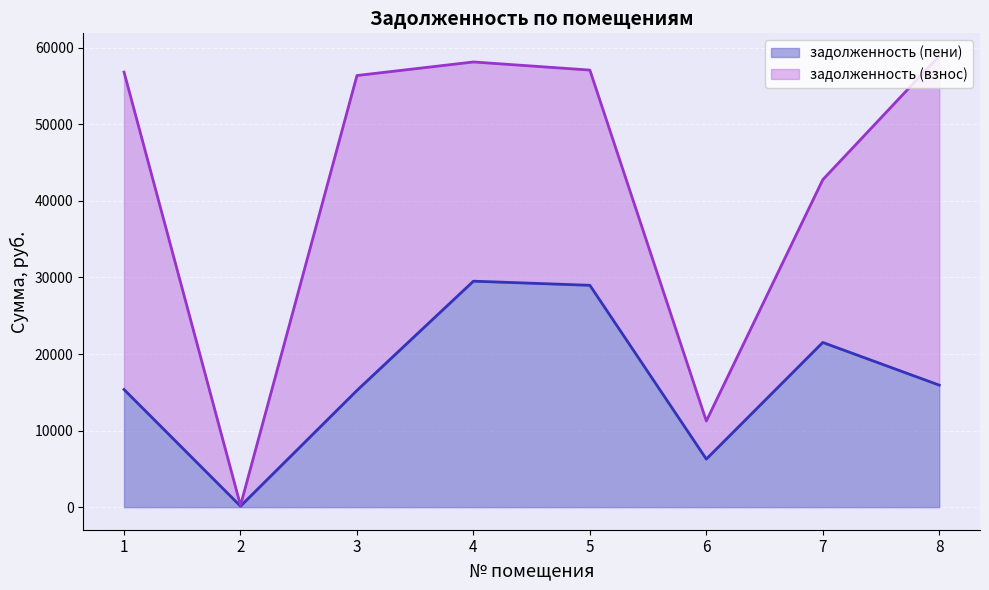

Where is the first local maximum?

4